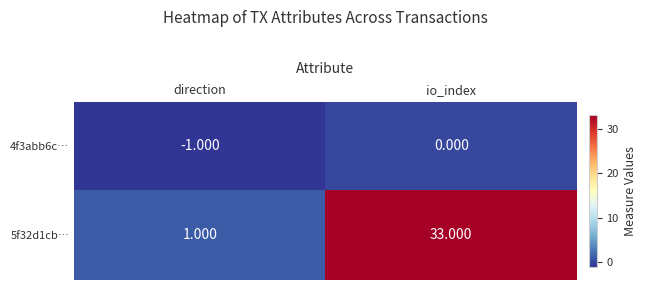

At how many categories does at least one series exceed 5?

1